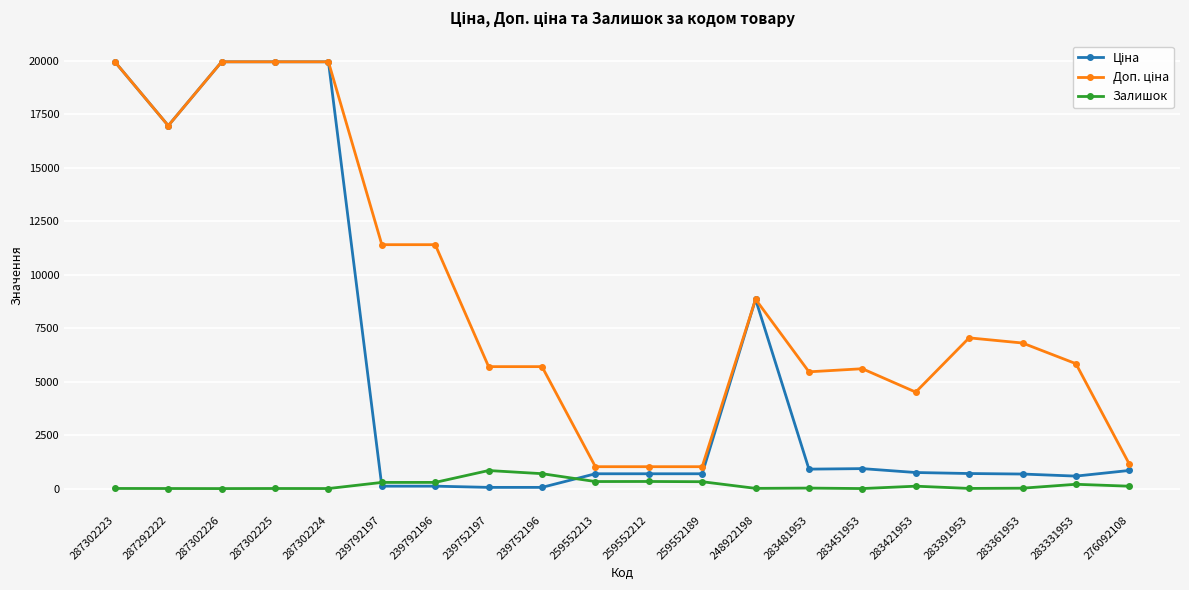

At how many categories does at least one series exceed 6376?

10